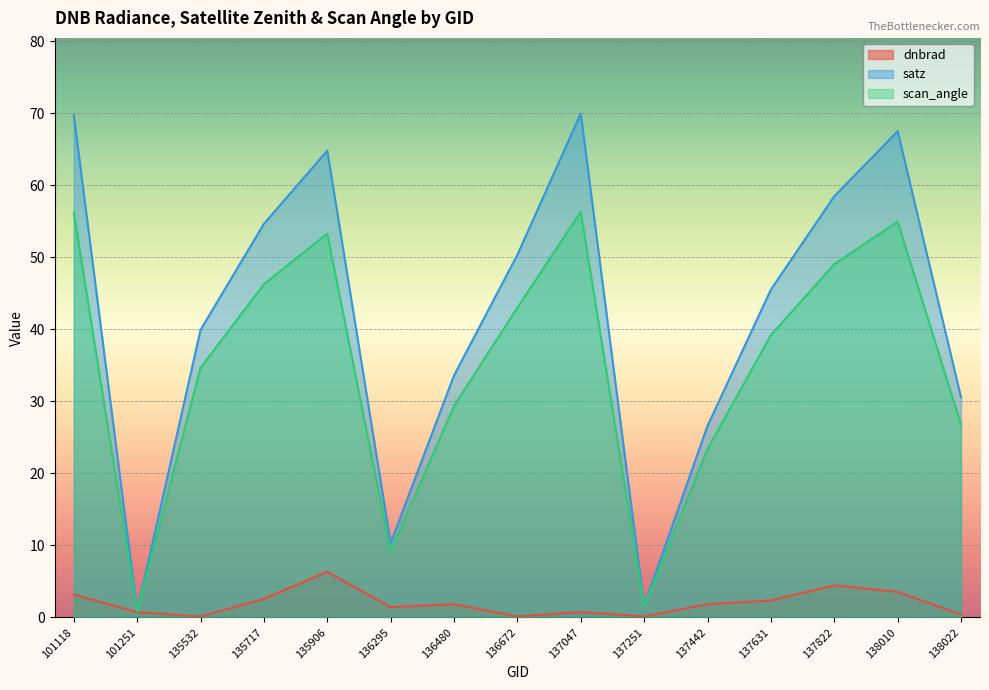

What is the maximum value for dnbrad?

6.3